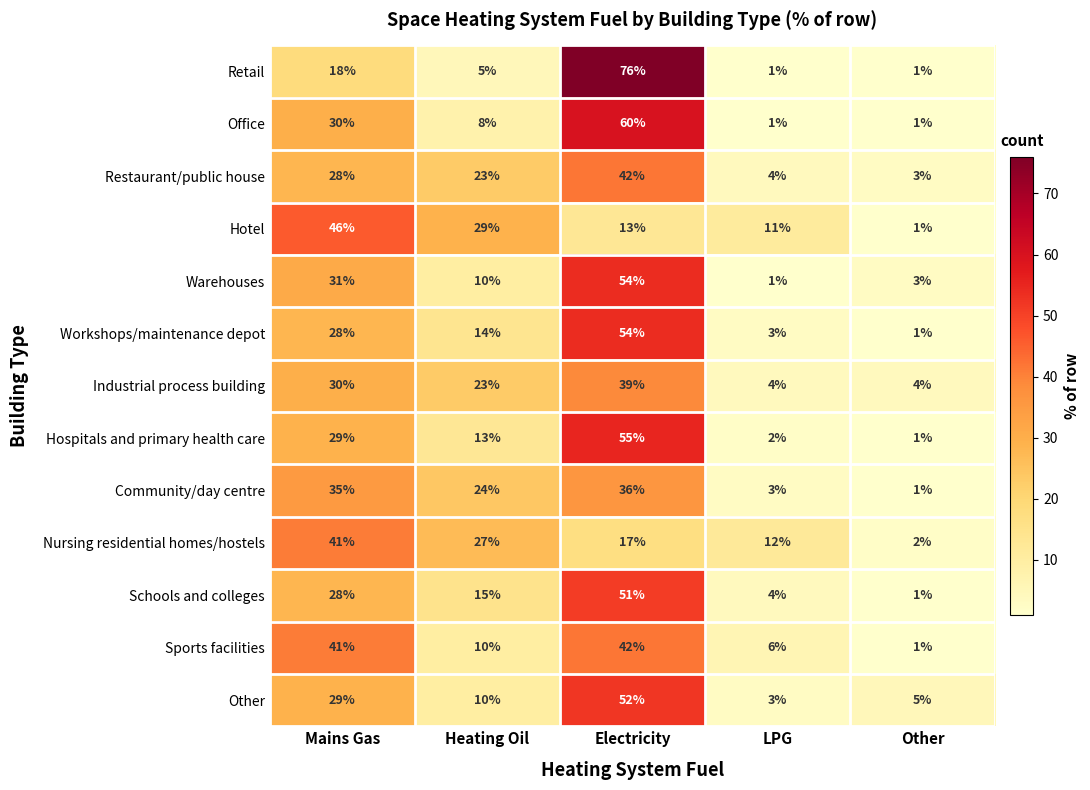

What is the maximum value shown in the chart?

76